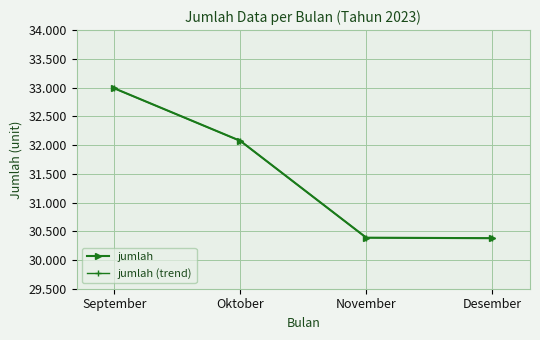

What are all the series names shown in the legend?

jumlah, jumlah (trend)